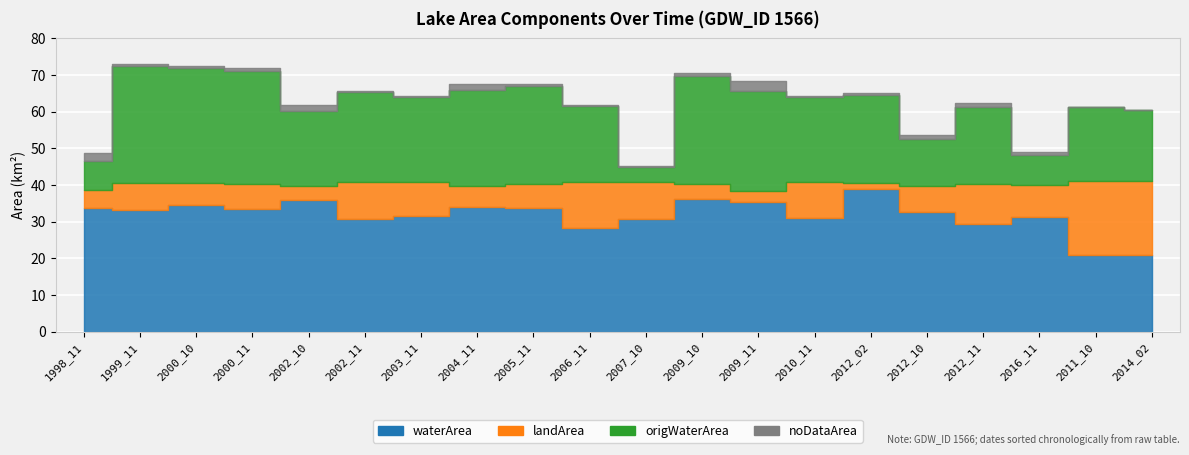

How many values in the landArea series exceed 7?

11